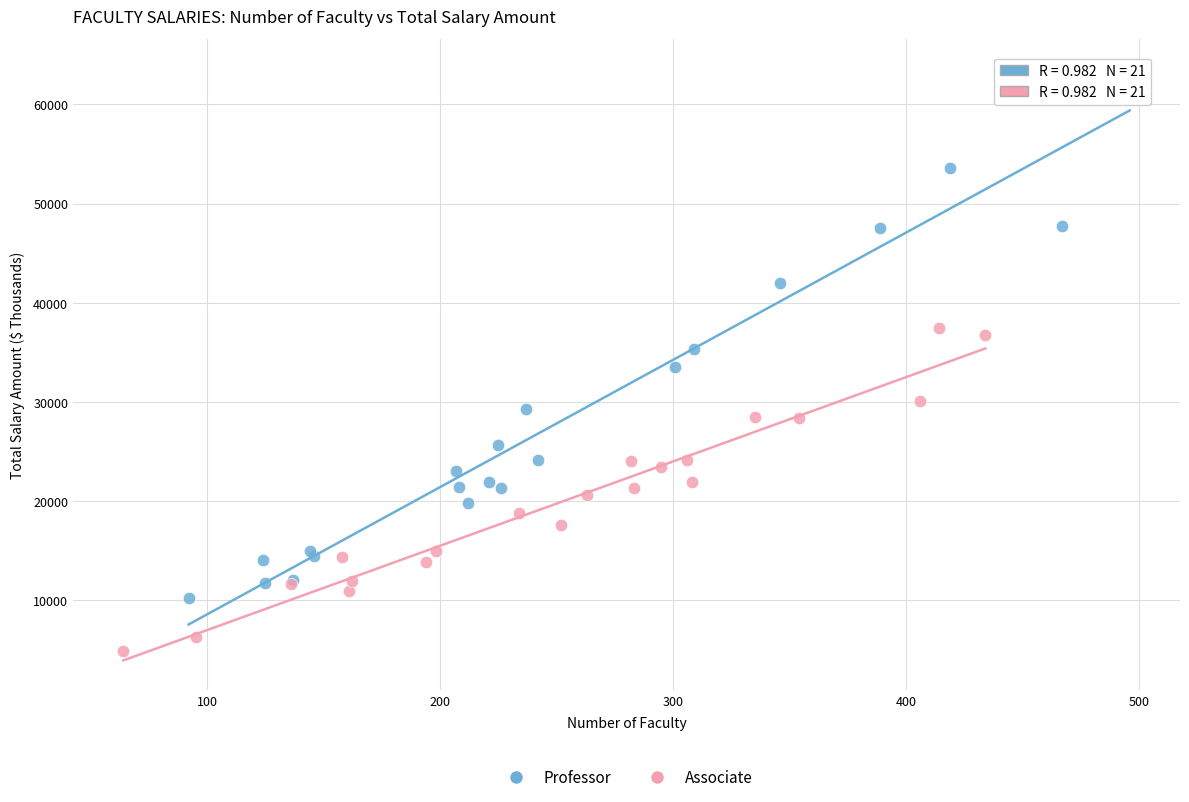

Which series reaches the maximum Y coordinate?

Professor